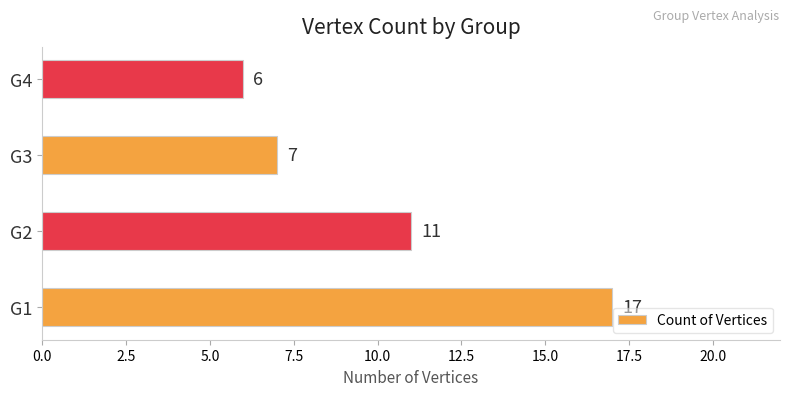

Rank the categories by value from lowest to highest.

G4, G3, G2, G1